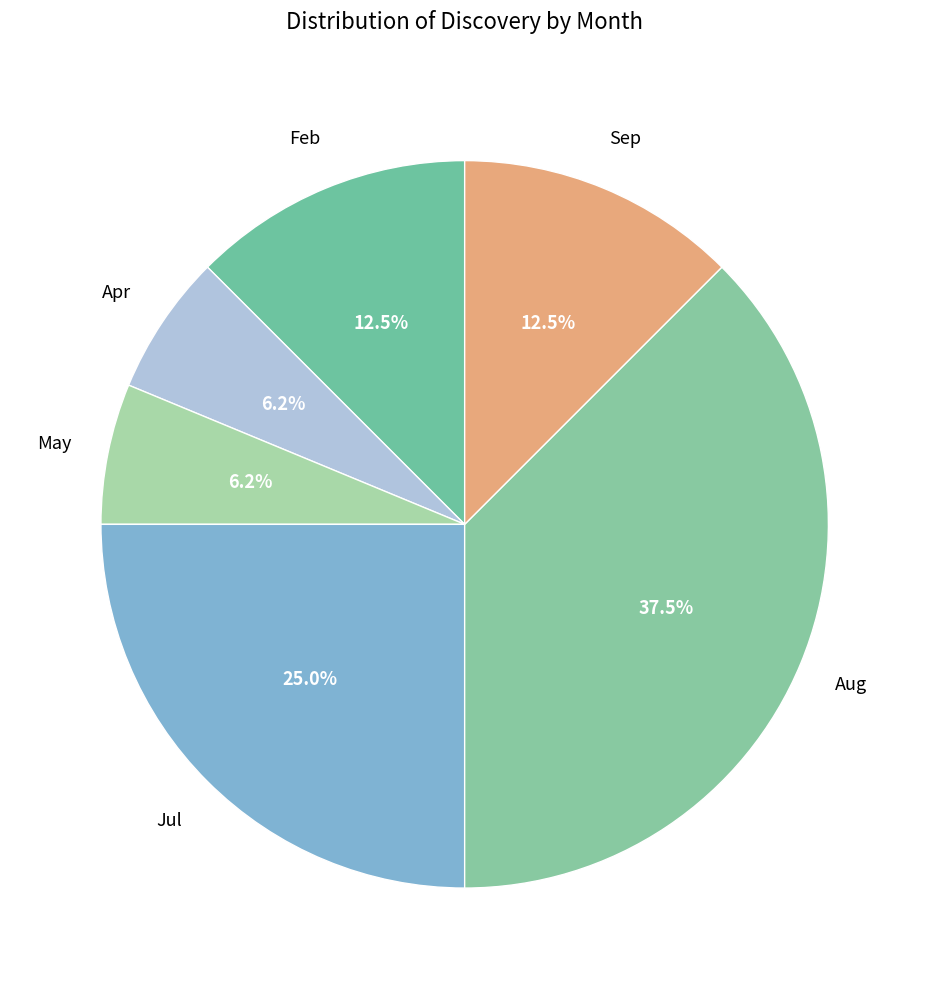

How many slices are in this pie chart?

6